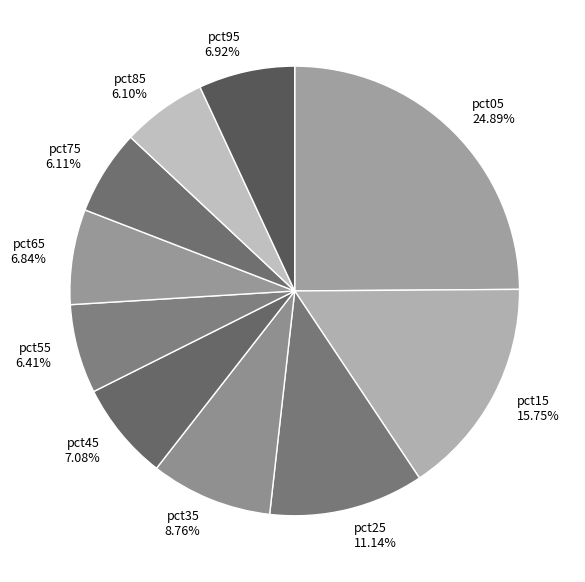

The pct85 slice represents 1% of the pie. True or false?

False